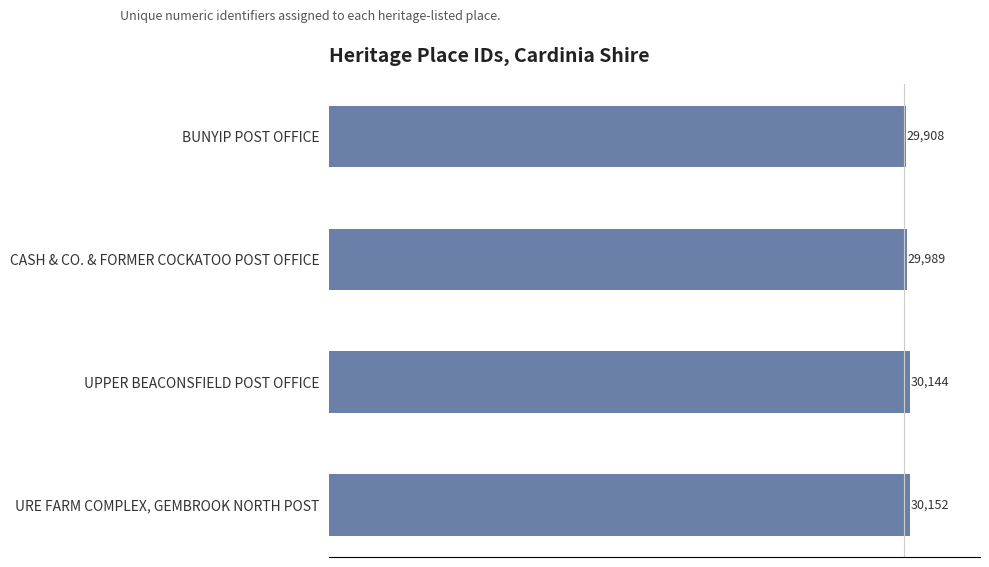

Which has a higher value, URE FARM COMPLEX, GEMBROOK NORTH POST or UPPER BEACONSFIELD POST OFFICE?

URE FARM COMPLEX, GEMBROOK NORTH POST